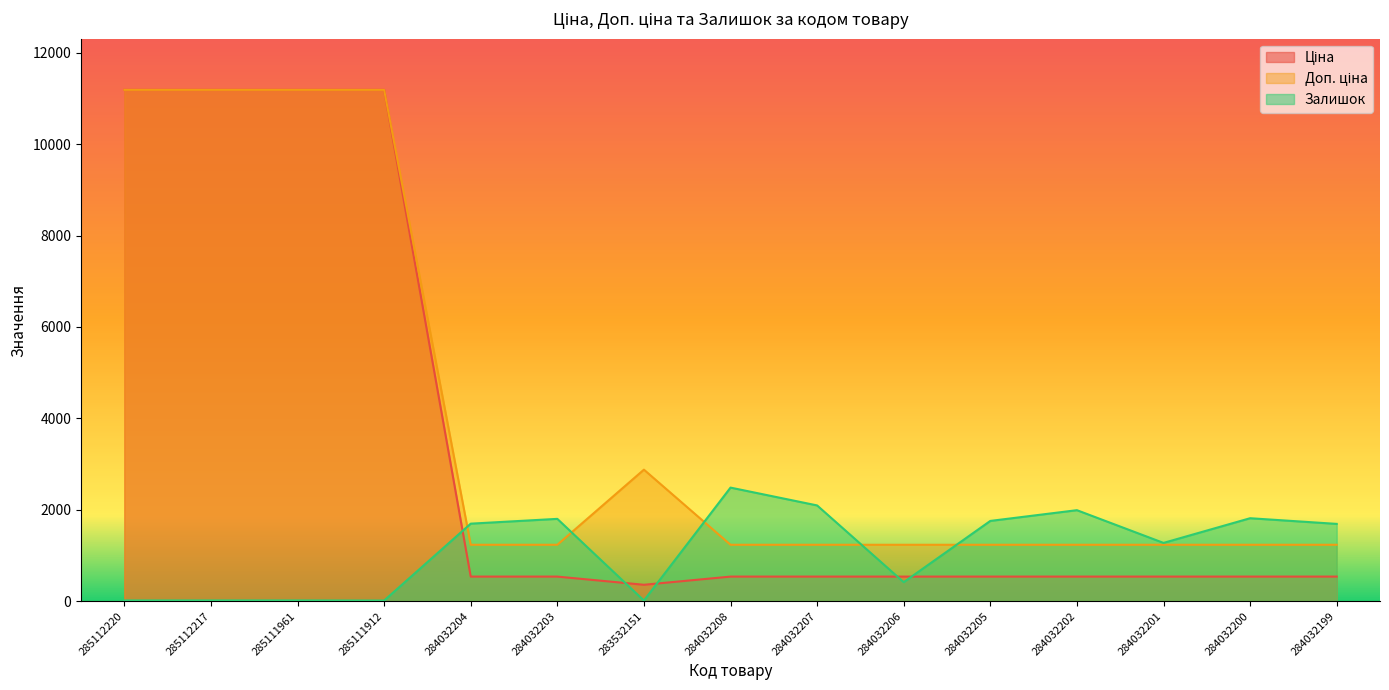

Is it true that Доп. ціна equals 3961.9 at 283532151?

False